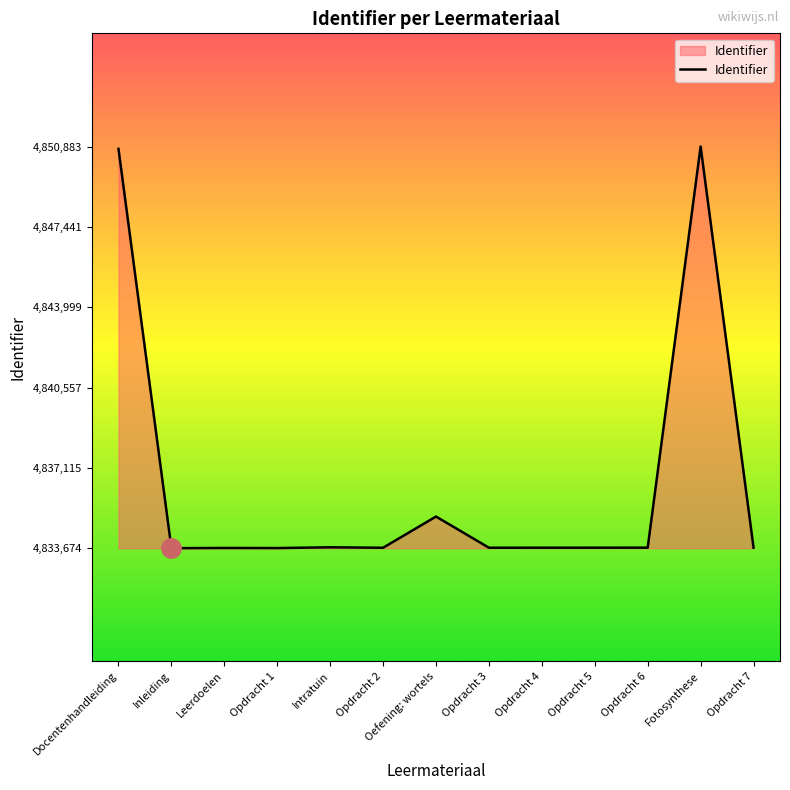

At which label is the value closest to 4842278?

Oefening: wortels